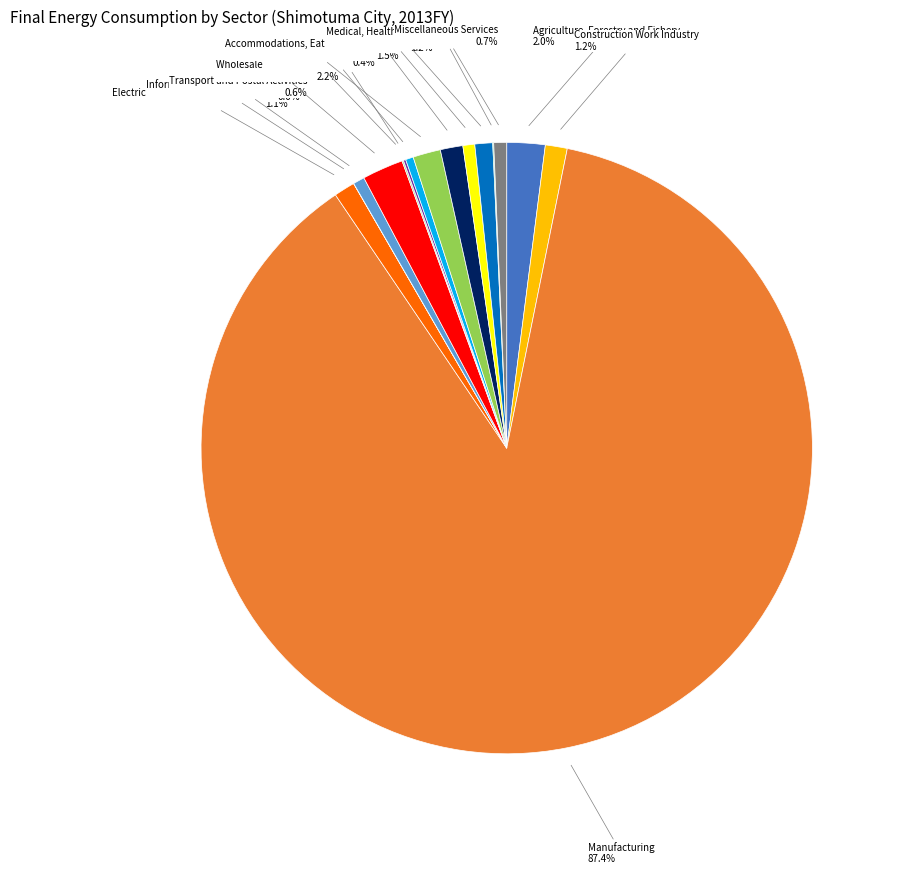

What percentage is the Living Related Services slice, to the nearest percent?

1%